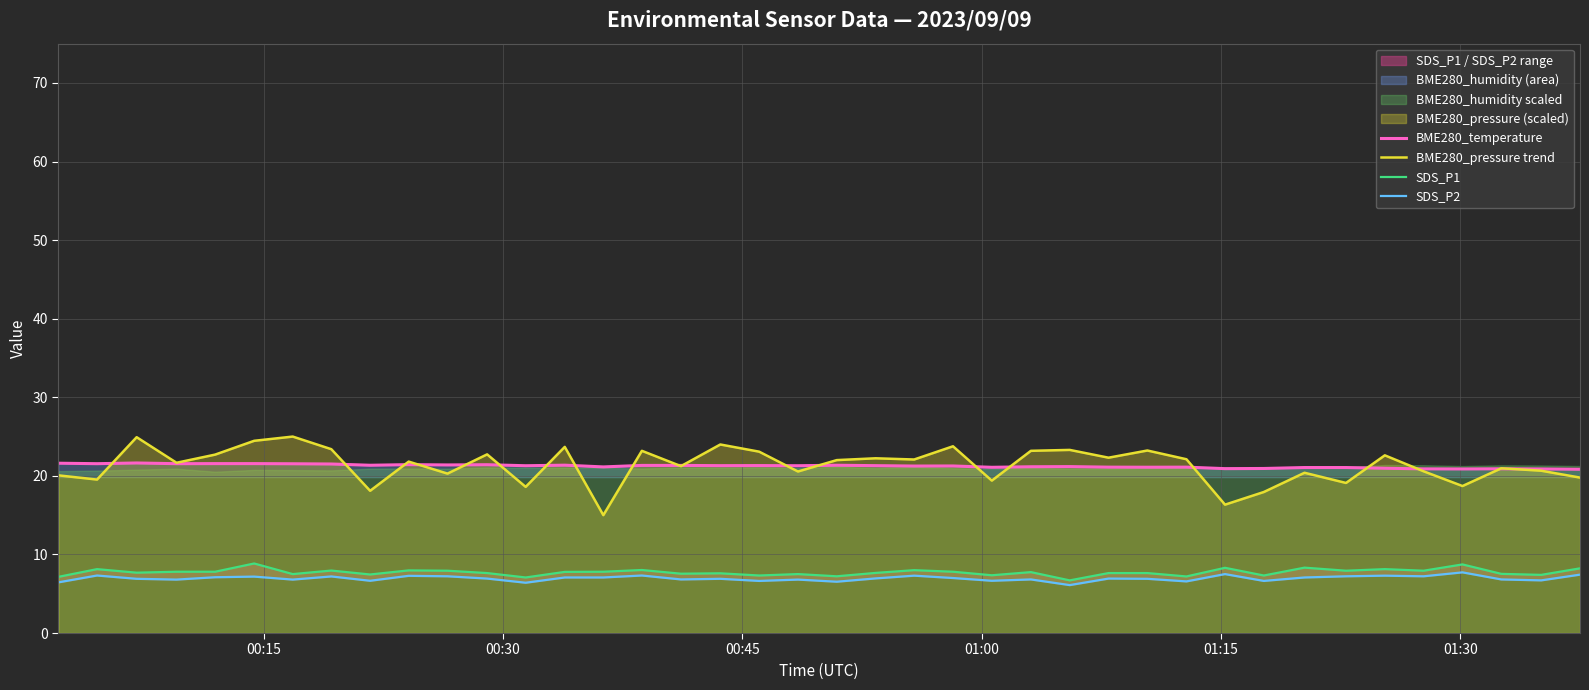

What is the lowest value of the BME280_pressure trend series?

15.0